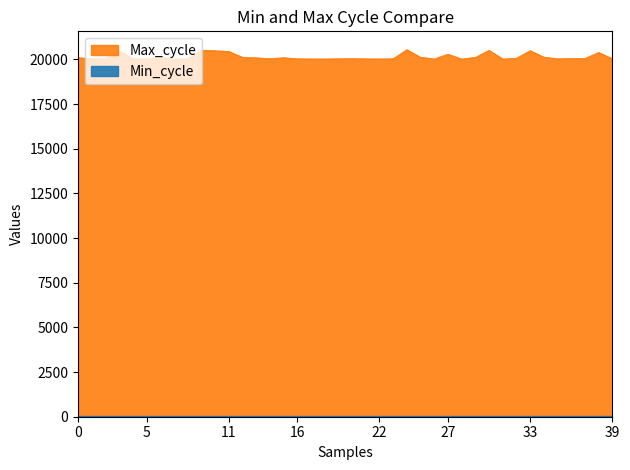

Reading left to right, extract all data points from this chart.

20097	20041	20034	20491	20045	20030	20120	20029	20029	20518	20487	20447	20120	20091	20041	20096	20034	20029	20026	20037	20044	20033	20029	20037	20546	20119	20026	20292	20022	20112	20510	20022	20068	20491	20130	20034	20046	20053	20391	20042